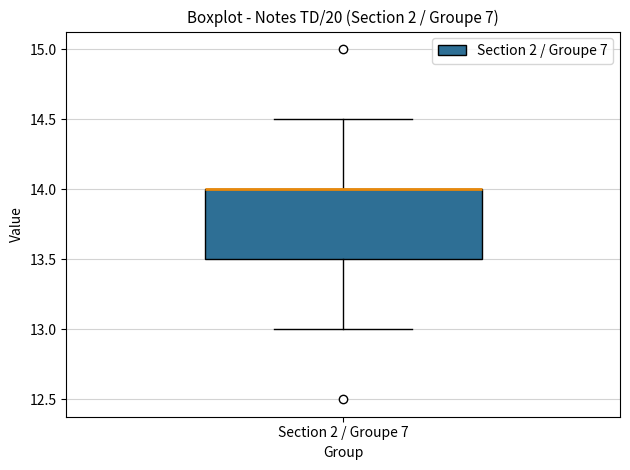

Read this box plot against the y-axis: the position of the median line, the range covered by the box, and the ends of both whiskers. The values are not printed on the chart, so give them approximately, as read against the axis.

median 14.0 (drawn on the box's upper edge), box 13.5 to 14.0, whiskers 13.0 to 14.5